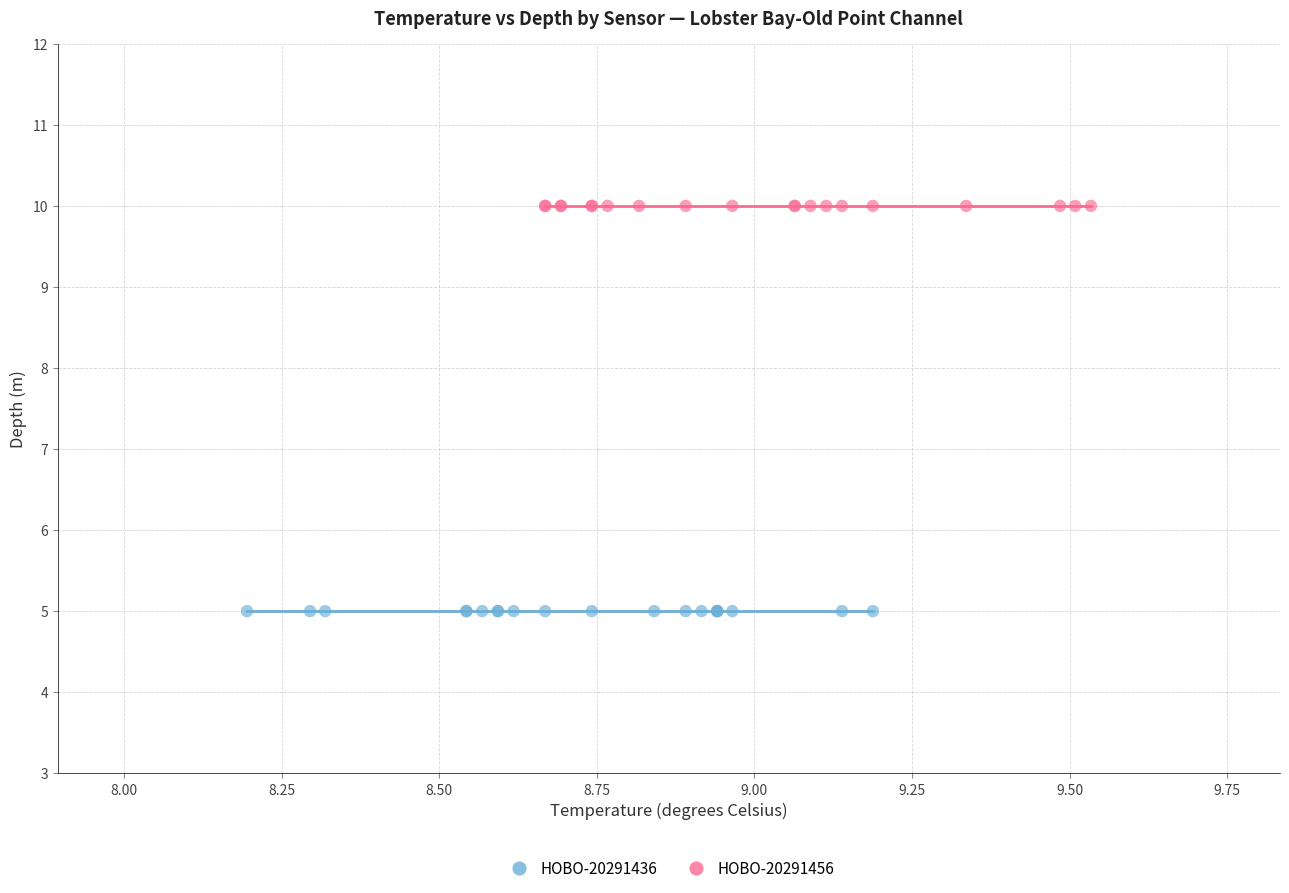

What are all the series names shown in the legend?

HOBO-20291436, HOBO-20291456